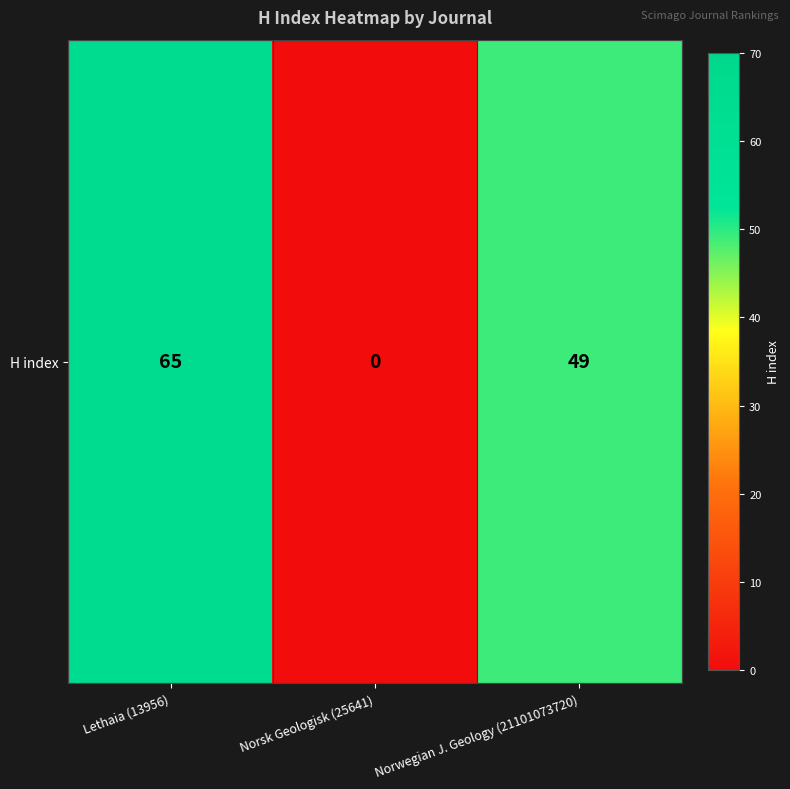

The chart shows a value of 23 at Norsk Geologisk (25641). True or false?

False